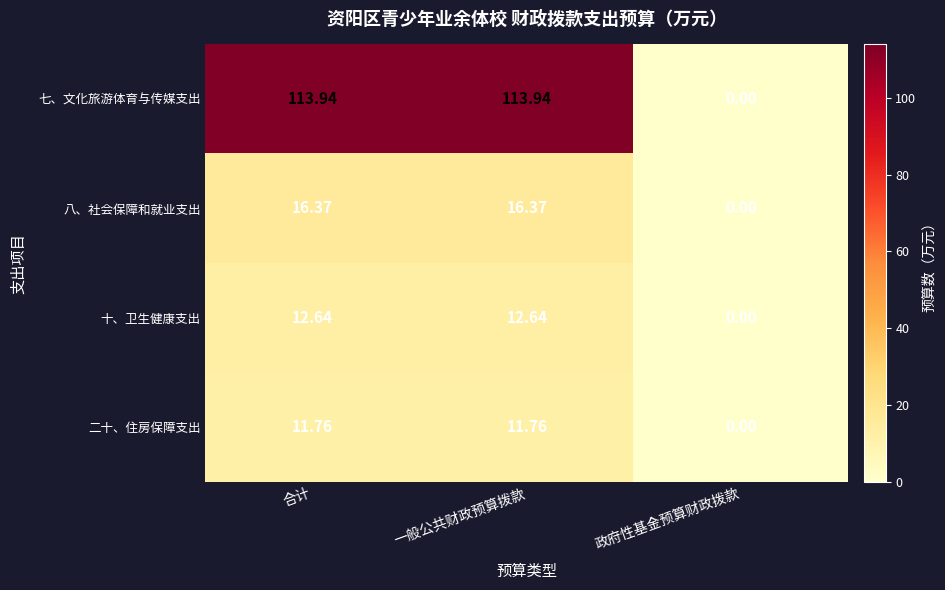

How many positive values does the 十、卫生健康支出 series have?

2